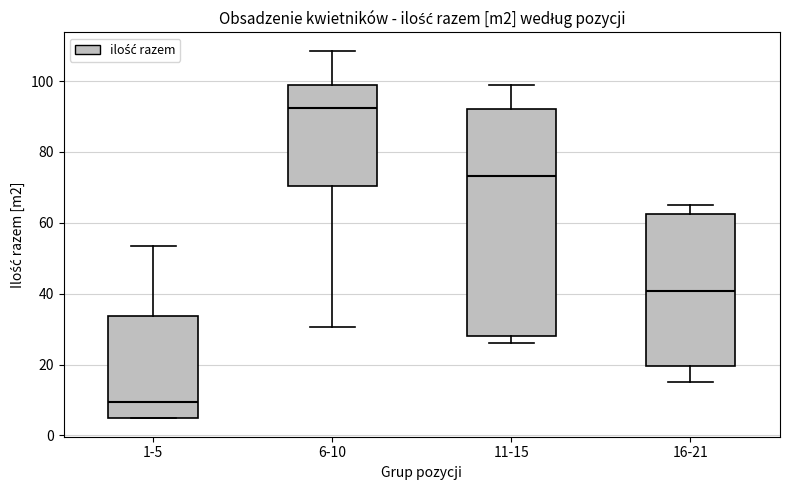

Reading left to right, read every box against the y-axis: the position of its median line, the range the box covers, and the ends of its whiskers. The values are not printed on the chart, so give them approximately, as read against the axis.

1-5: median 10, box 4 to 34, whiskers 4 to 54
6-10: median 92, box 70 to 100, whiskers 30 to 108
11-15: median 74, box 28 to 92, whiskers 26 to 100
16-21: median 40, box 20 to 62, whiskers 16 to 66